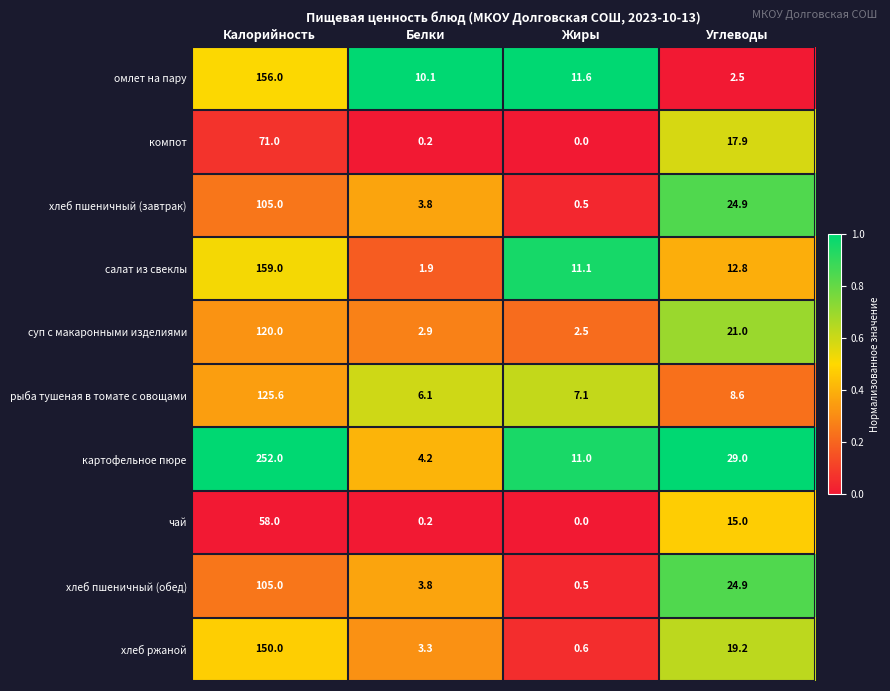

Rank the categories by хлеб пшеничный (завтрак) value from highest to lowest.

Калорийность, Углеводы, Белки, Жиры